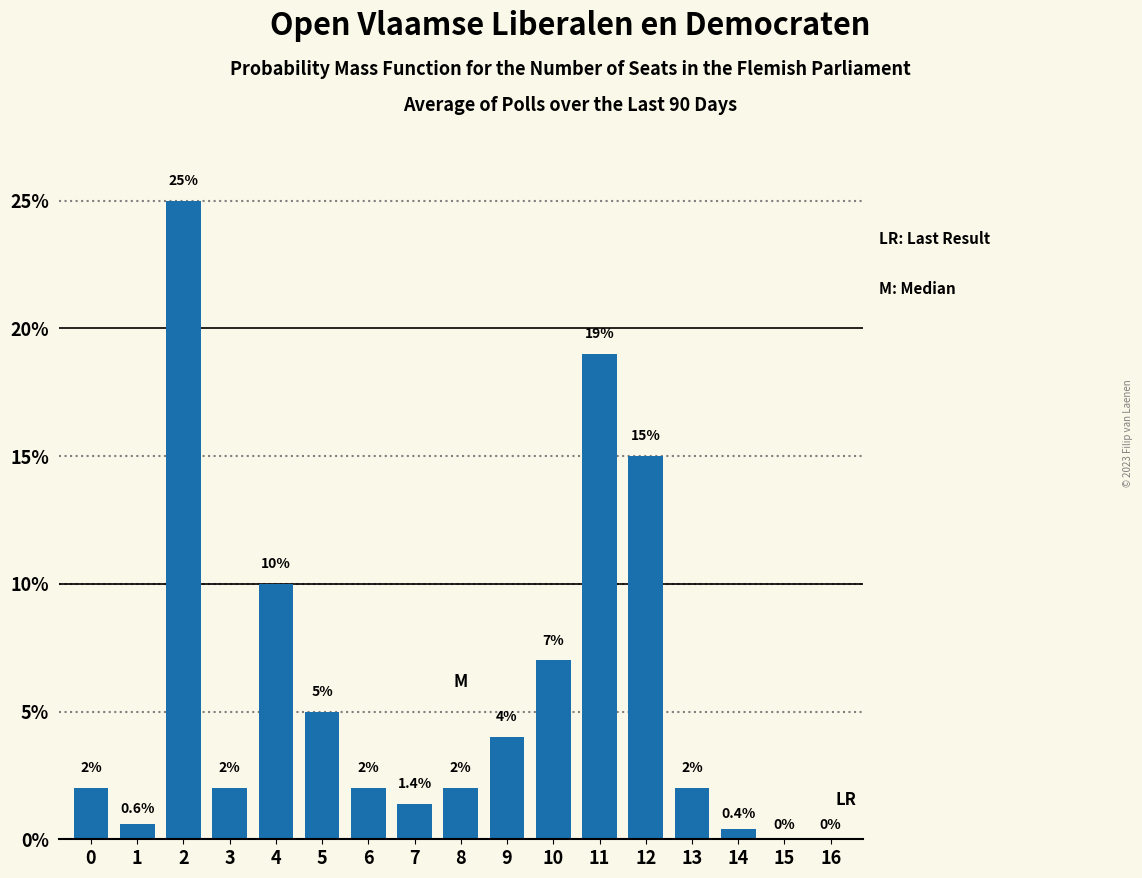

Reading right to left, transcribe all the data shown in this chart.

16=0.0	15=0.0	14=0.4	13=2.0	12=15.0	11=19.0	10=7.0	9=4.0	8=2.0	7=1.4	6=2.0	5=5.0	4=10.0	3=2.0	2=25.0	1=0.6	0=2.0